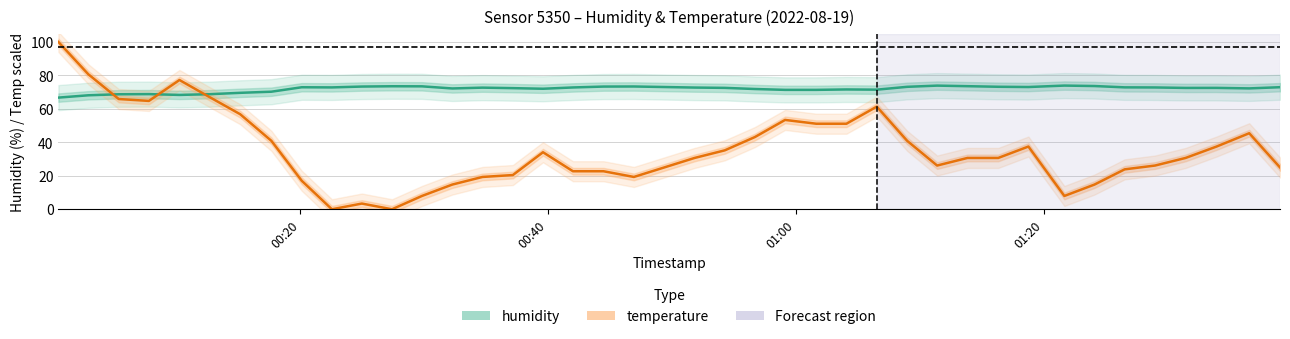

What is the difference between the second highest and minimum values in the temperature series?

80.7